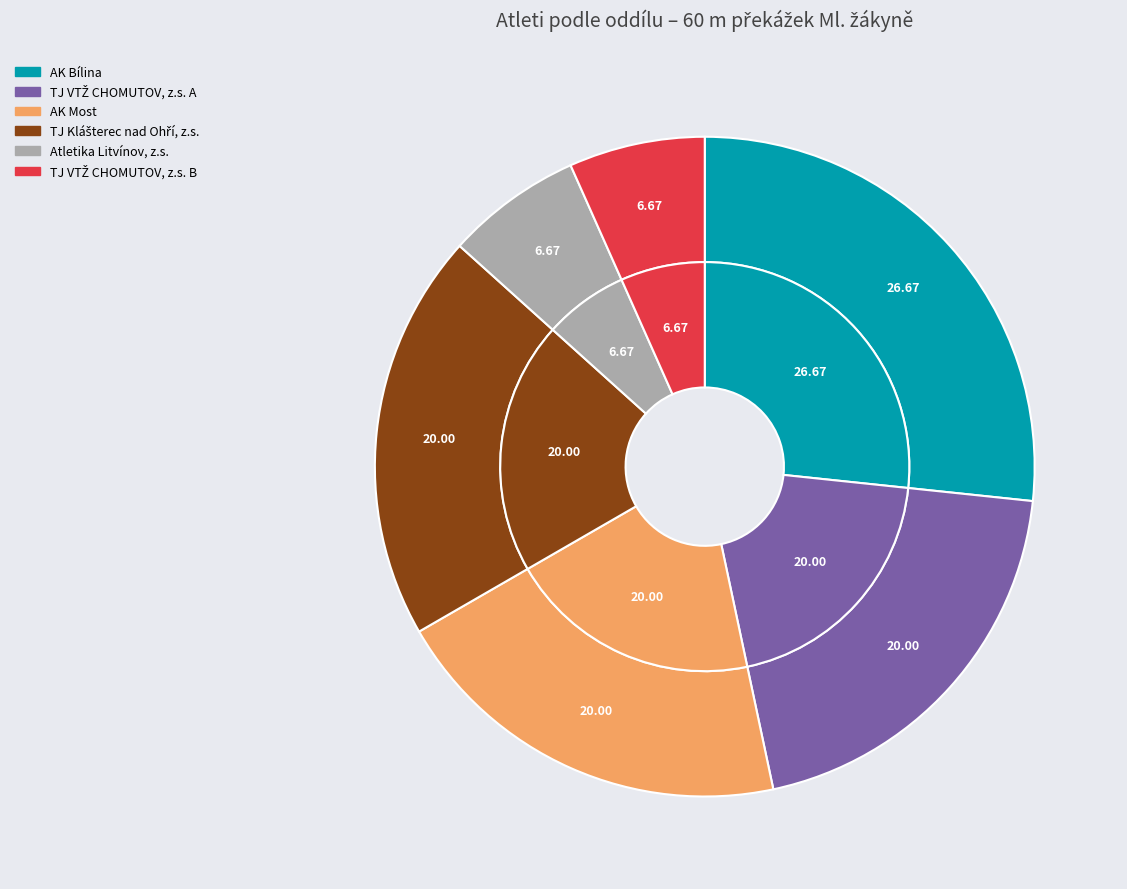

What percentage do TJ VTŽ CHOMUTOV, z.s. B and TJ Klášterec nad Ohří, z.s. together represent?

26.7%